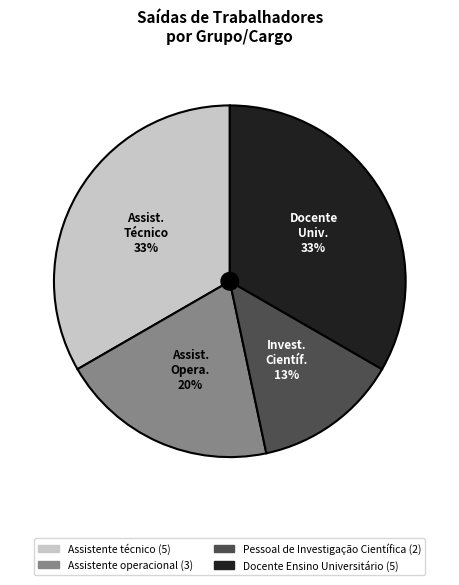

To the nearest percent, what is the average slice percentage?

25%